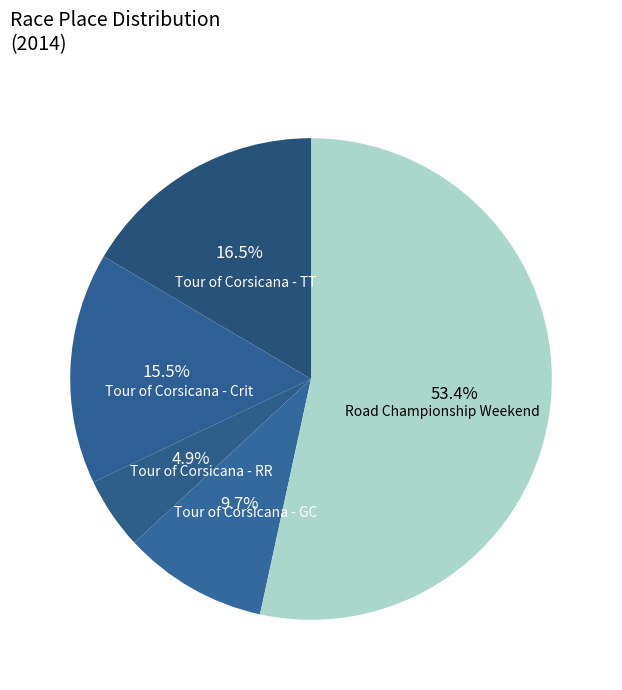

How many slices are in this pie chart?

5